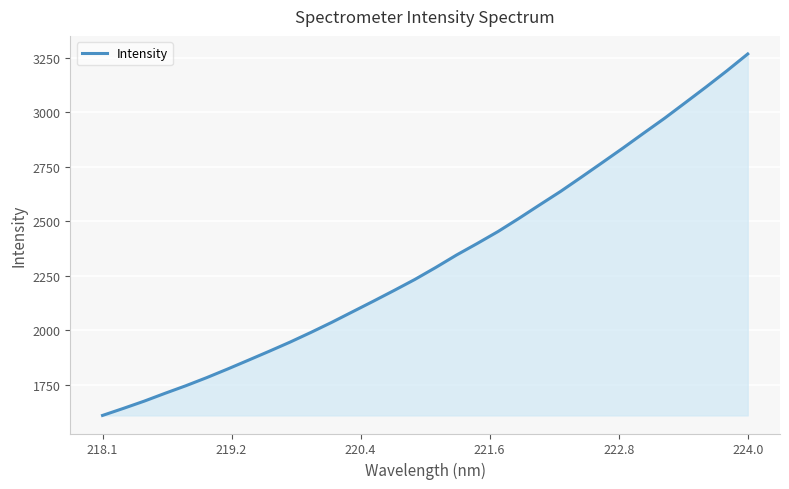

What is the difference between the maximum and minimum values?

1656.6